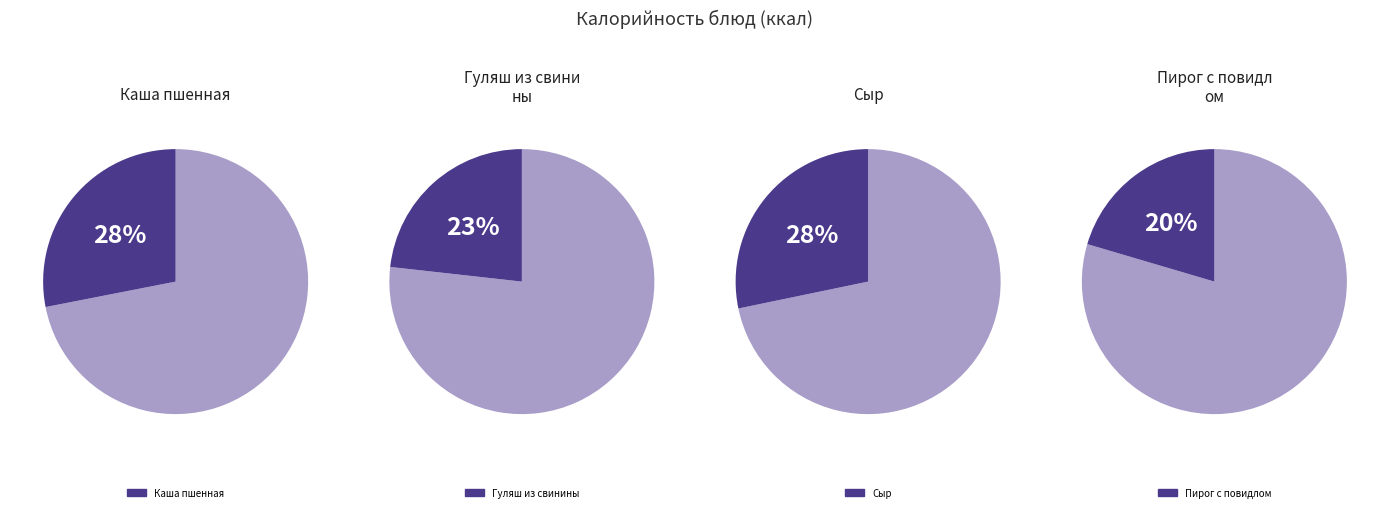

Does Пирог с повидлом account for over 50% of the chart?

No